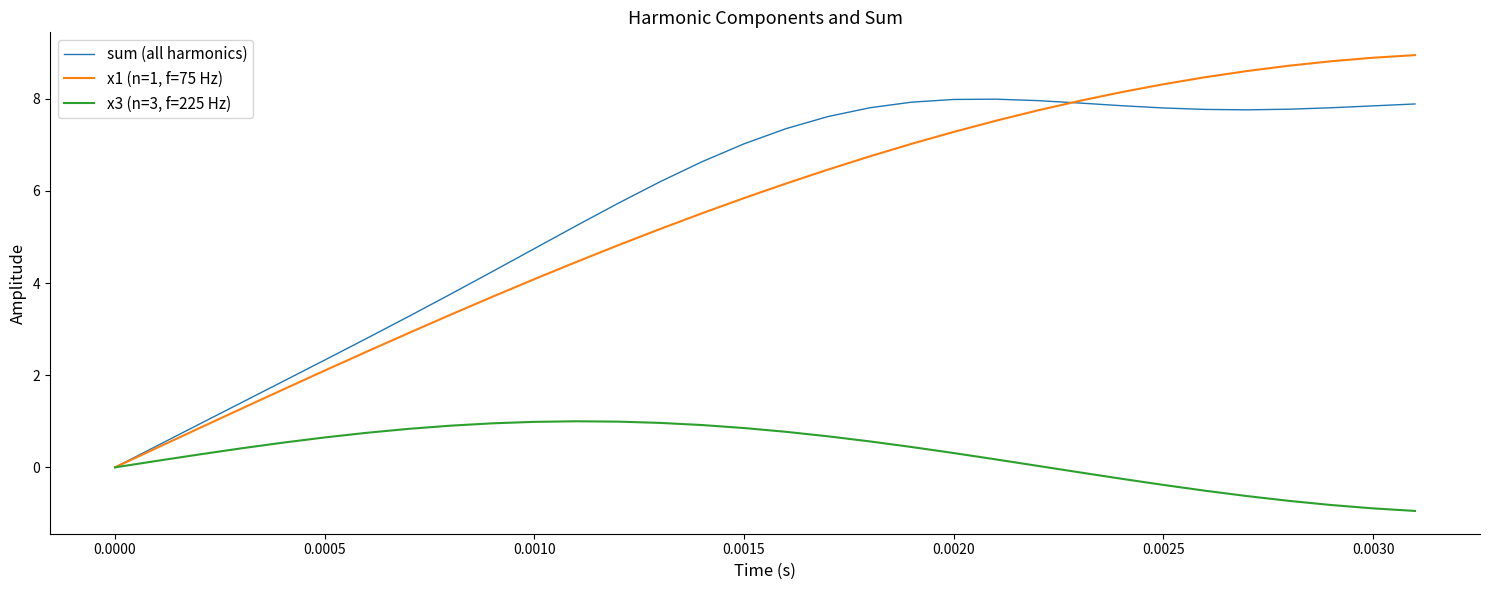

What is the maximum value for x1 (n=1, f=75 Hz)?

8.9